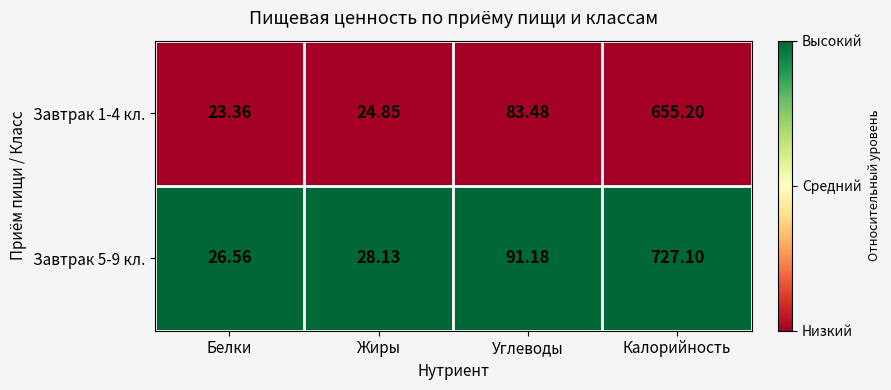

Is the value of Завтрак 1-4 кл. at Белки greater than the value of Завтрак 5-9 кл. at Жиры?

No